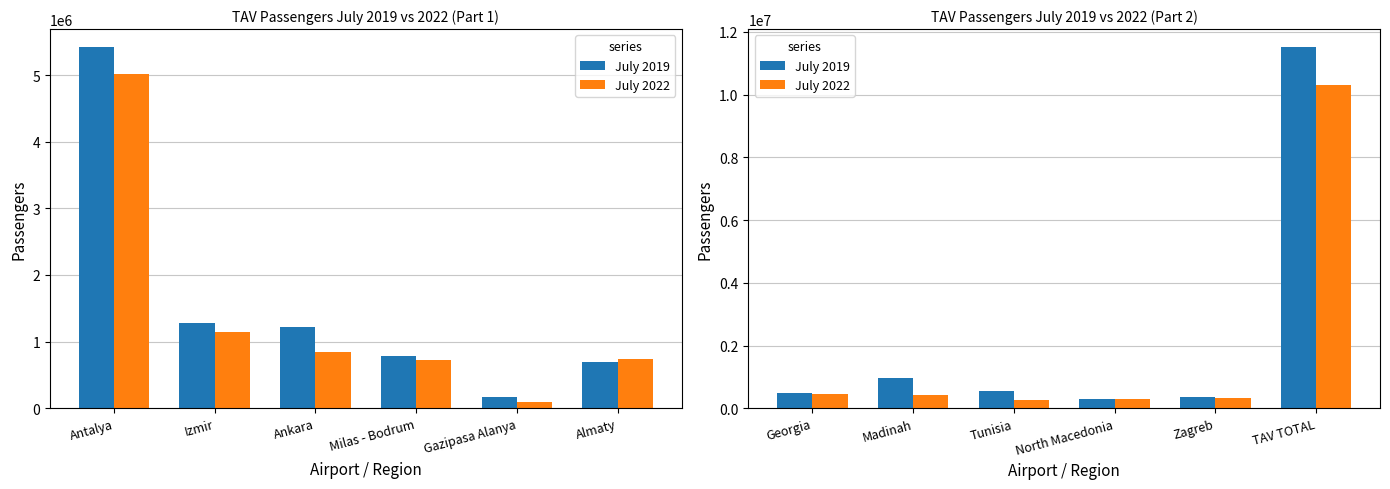

What position from the right is North Macedonia?

3